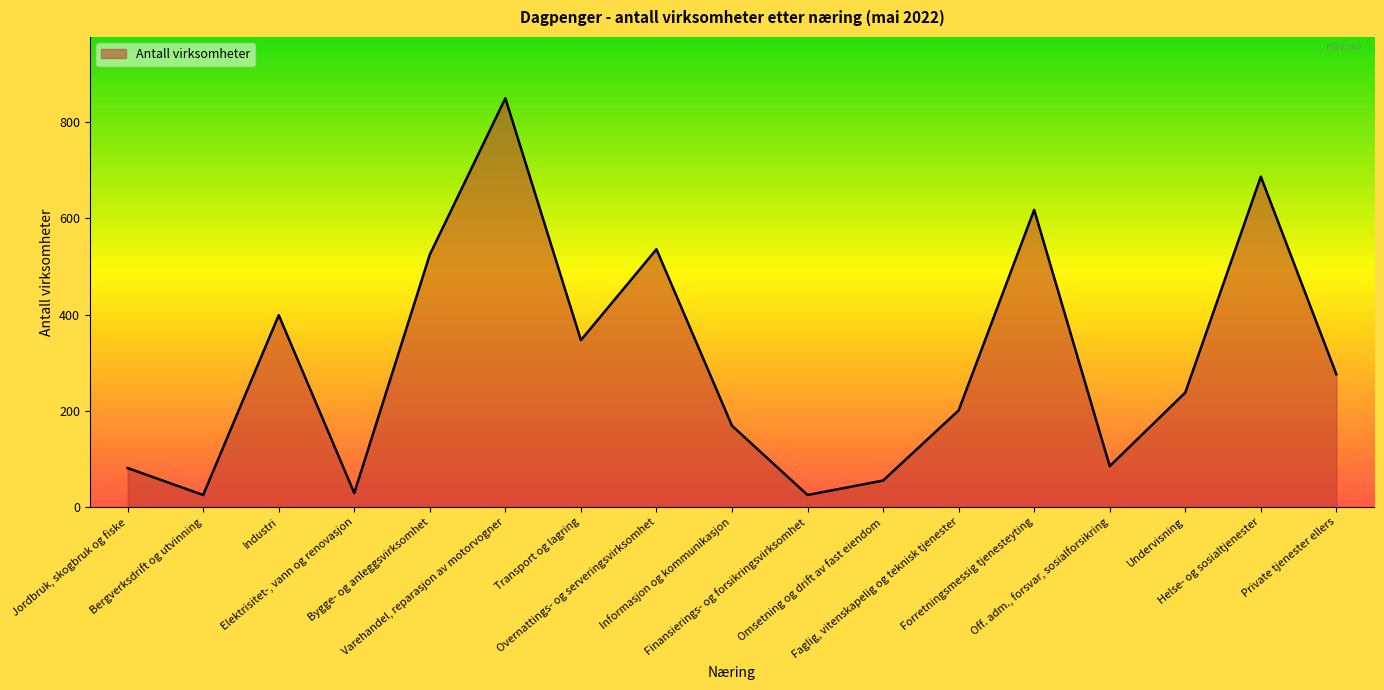

The value at Overnattings- og serveringsvirksomhet is 294. True or false?

False